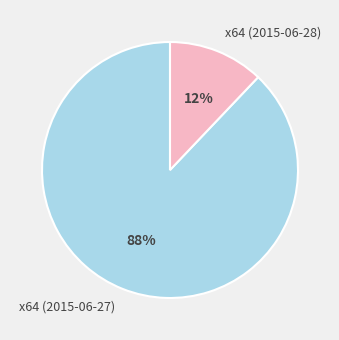

Do x64 (2015-06-27) and x64 (2015-06-28) together represent more than half of the pie?

Yes